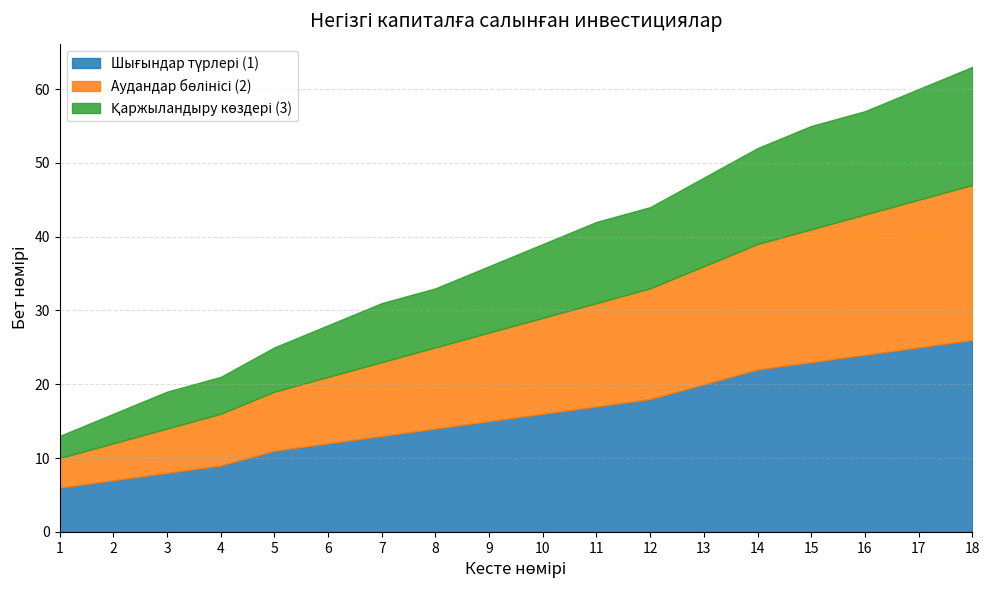

Reading left to right, list all the values displayed in this chart.

Шығындар түрлері (1): 6	7	8	9	11	12	13	14	15	16	17	18	20	22	23	24	25	26
Аудандар бөлінісі (2): 4	5	6	7	8	9	10	11	12	13	14	15	16	17	18	19	20	21
Қаржыландыру көздері (3): 3	4	5	5	6	7	8	8	9	10	11	11	12	13	14	14	15	16